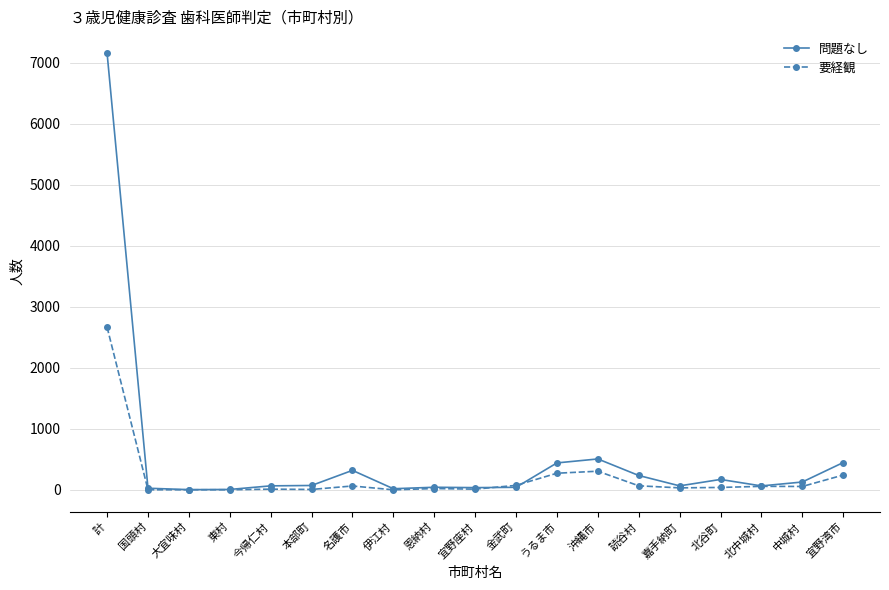

What is the label of the 16th point from the right?

東村